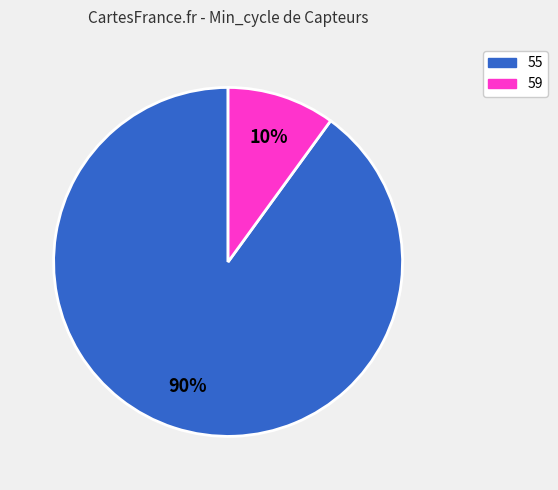

To the nearest percent, what is the average slice percentage?

50%